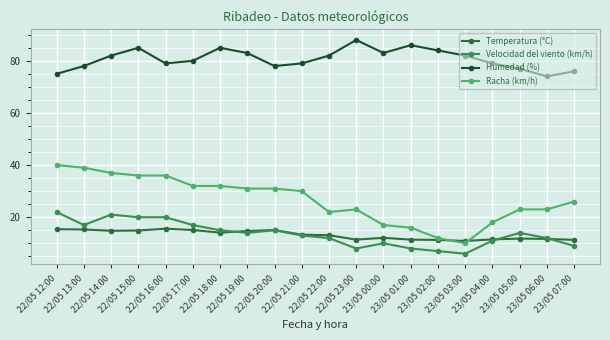

How many lines are shown in the chart?

4